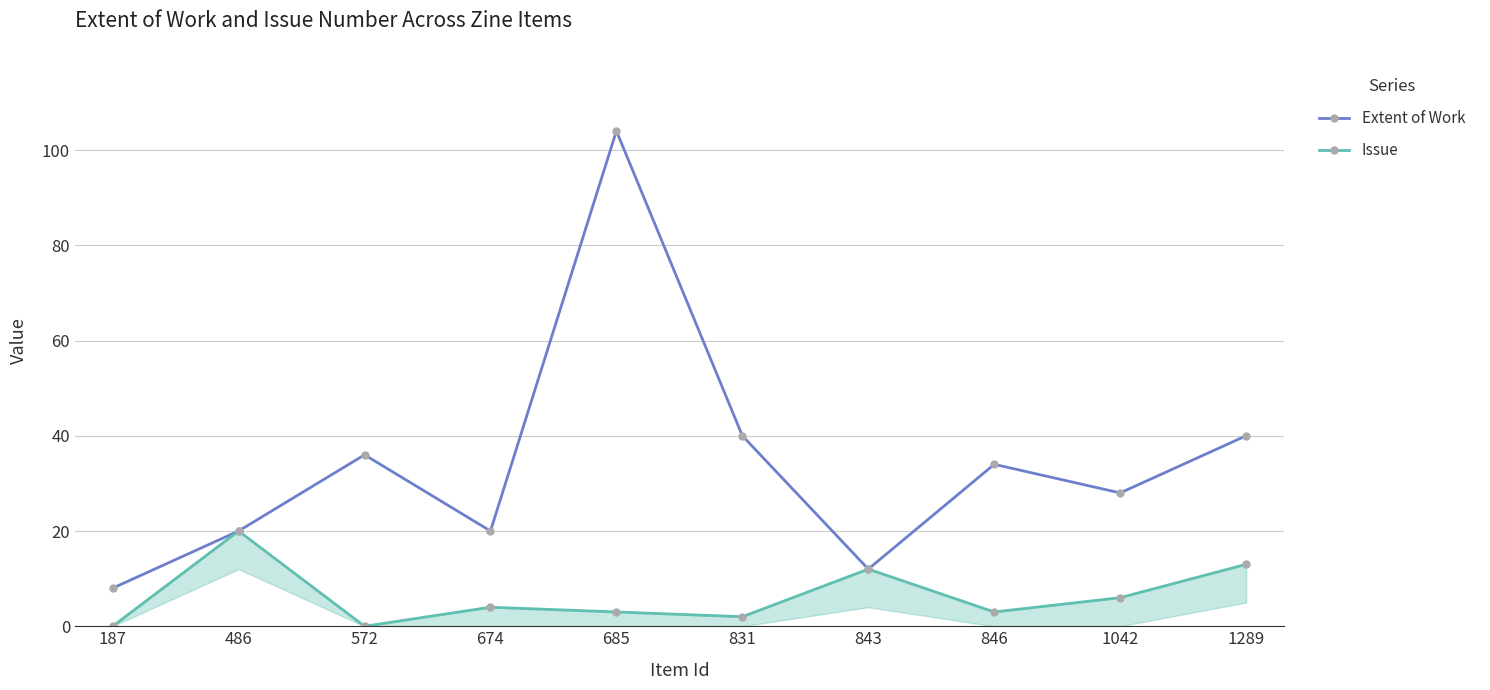

What are all the series names shown in the legend?

Extent of Work, Issue